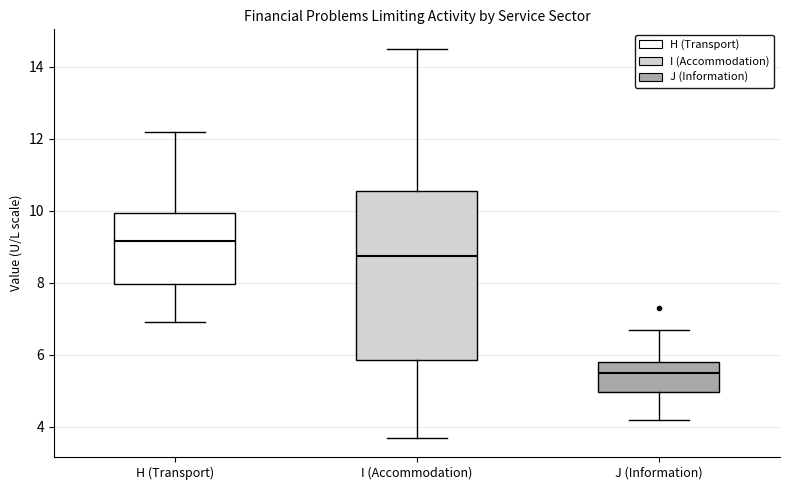

Reading left to right, transcribe this box plot: for each box, give where its median line is, the range the box spans, and where its two whiskers end, as read against the y-axis. The values are not printed on the chart, so give them approximately, as read against the axis.

H (Transport): median 9.2, box 8.0 to 10.0, whiskers 7.0 to 12.2
I (Accommodation): median 8.8, box 5.8 to 10.6, whiskers 3.8 to 14.6
J (Information): median 5.6, box 5.0 to 5.8, whiskers 4.2 to 6.8